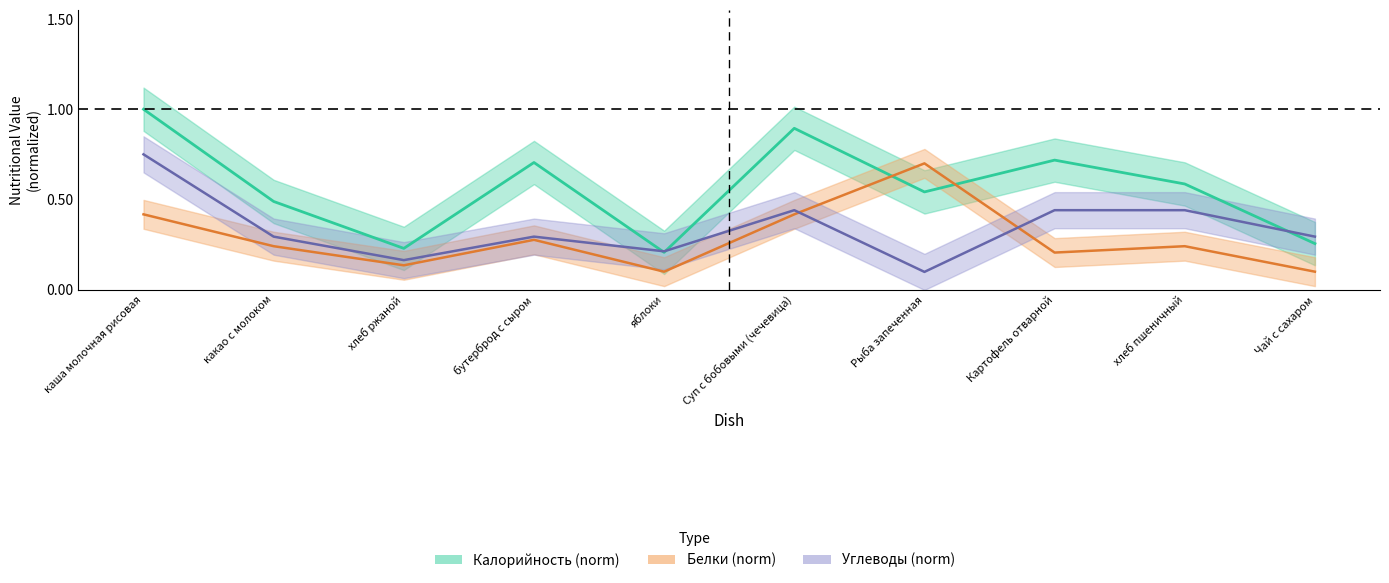

Is it true that Калорийность_center equals 0.5 at Рыба запеченная?

True